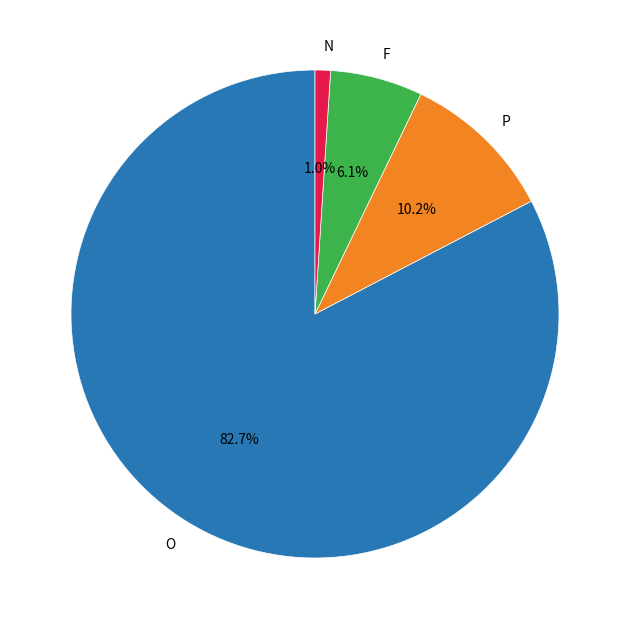

Is there any slice that represents more than half of the pie?

Yes